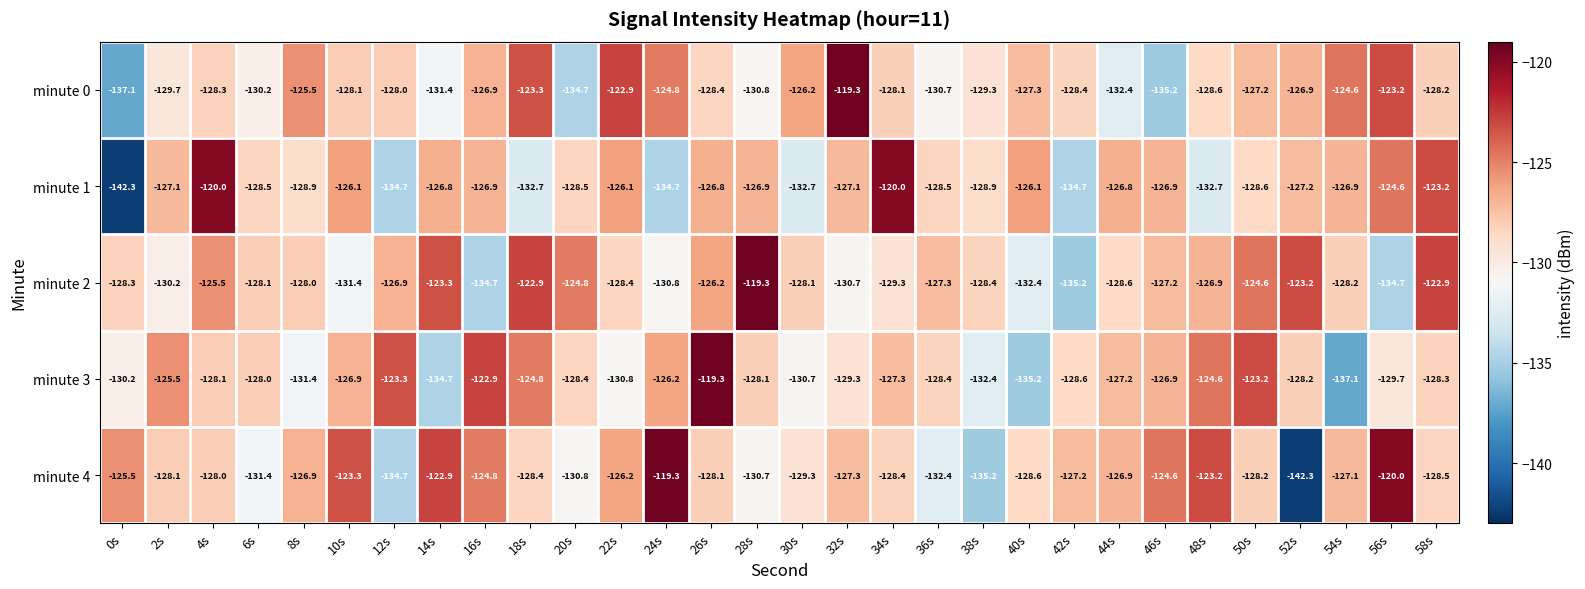

Read the minute 3 value at 2s.

-125.5